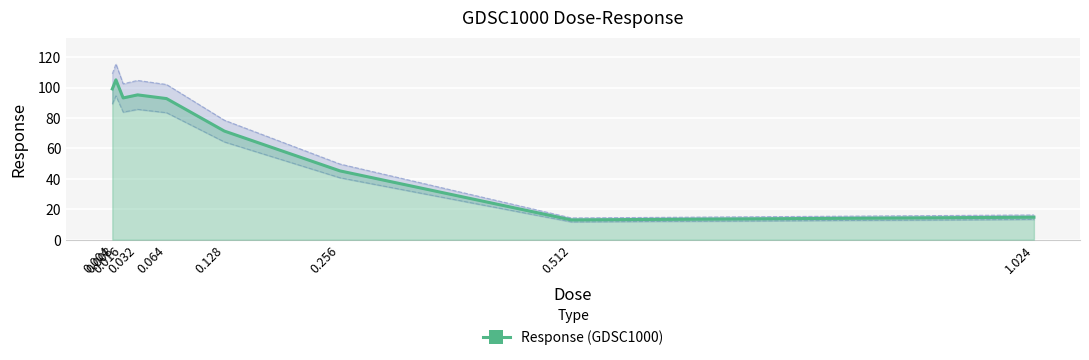

At which category does the chart reach its minimum across all series?

0.512